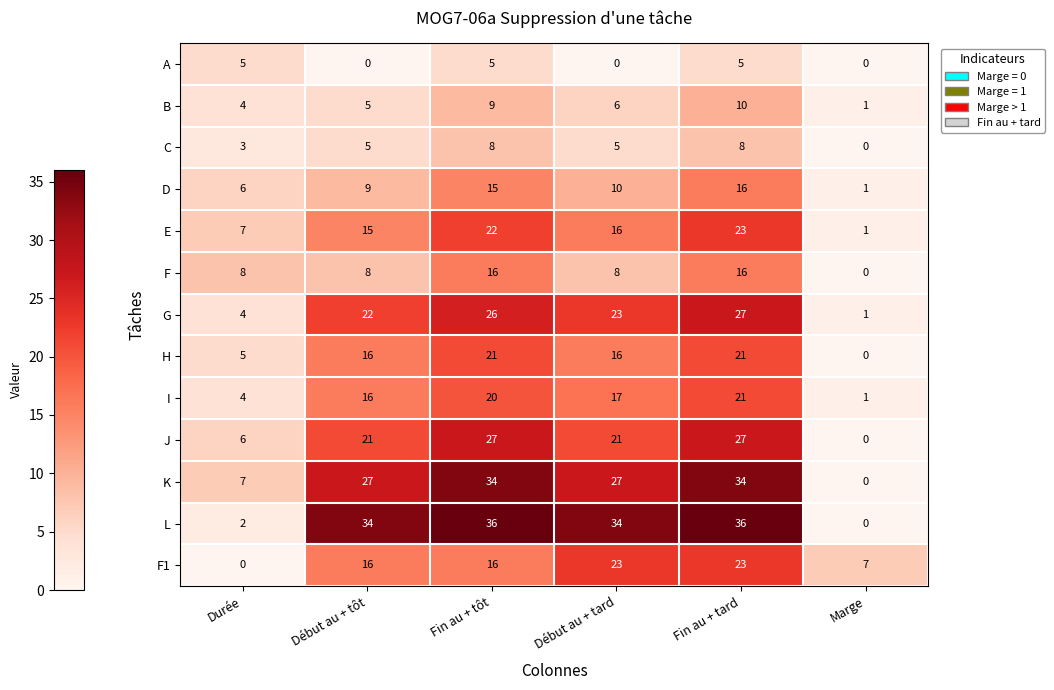

Which series has the largest total across all categories?

L